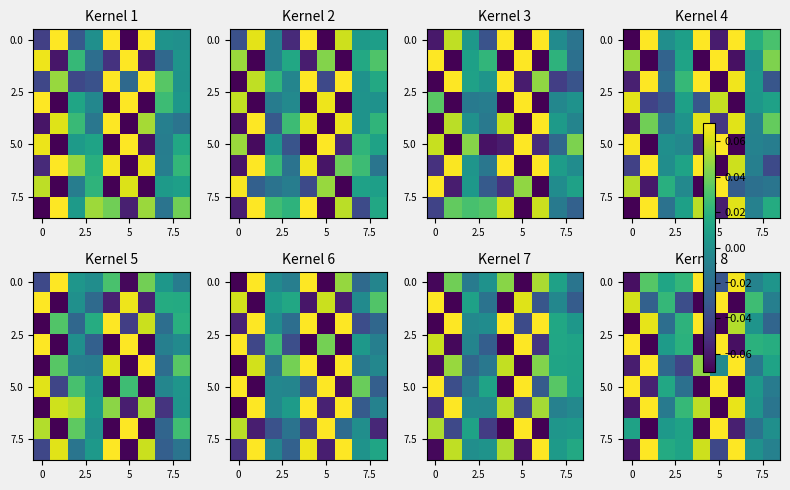

How many data points in 5.0 are less than 0?

5